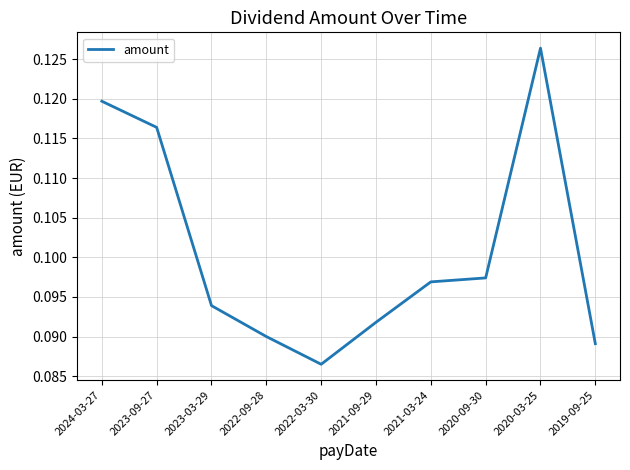

How many values are between 0 and 1?

10